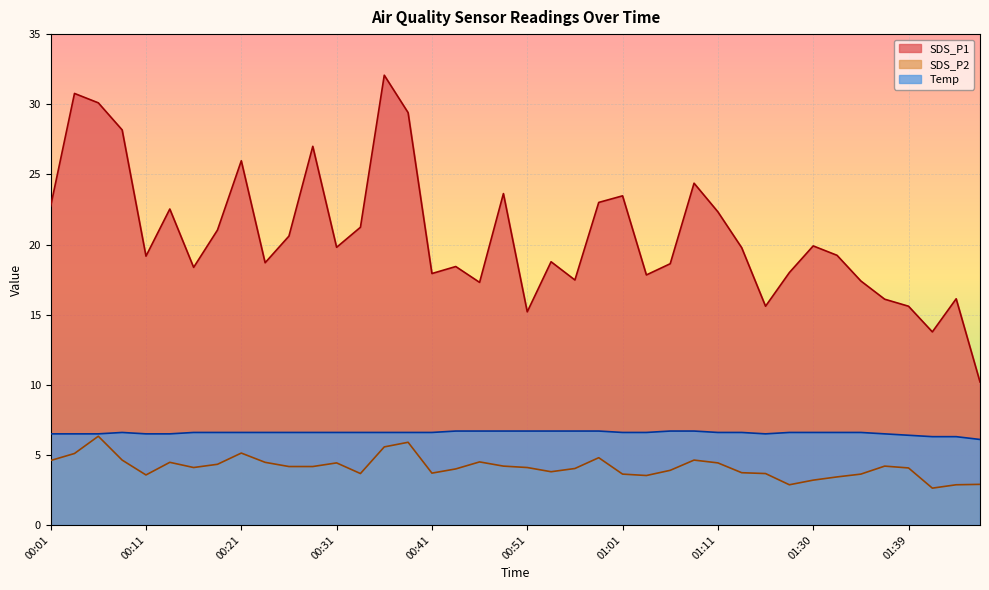

True or false: SDS_P2 has more than 2 points higher than both neighbors.

True